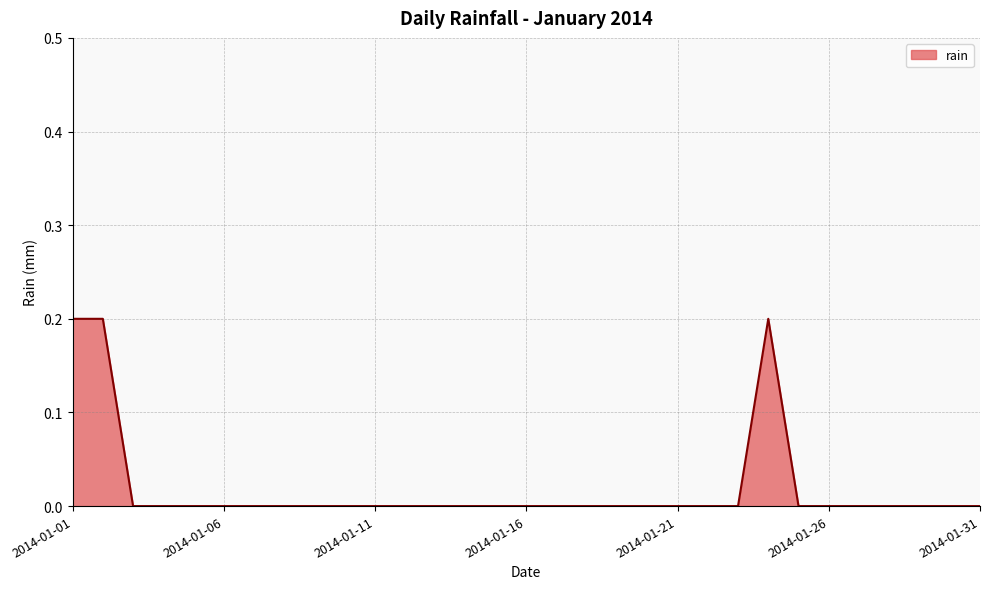

Which category has the highest value across all series?

2014-01-01